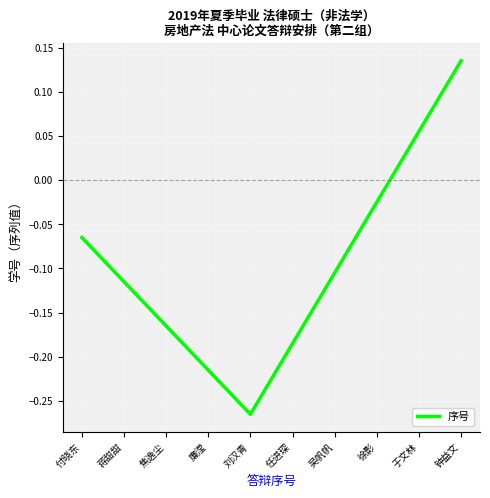

Rank the categories by value from highest to lowest.

钟益文, 于文林, 徐影, 付晓东, 吴帆帆, 蒋甜甜, 焦逸尘, 任进琛, 廉滢, 刘汉青